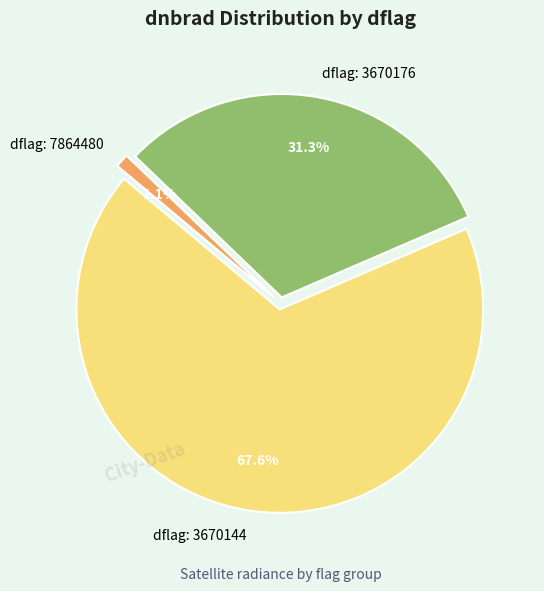

Combined, do dflag: 7864480 and dflag: 3670144 account for over 50%?

Yes